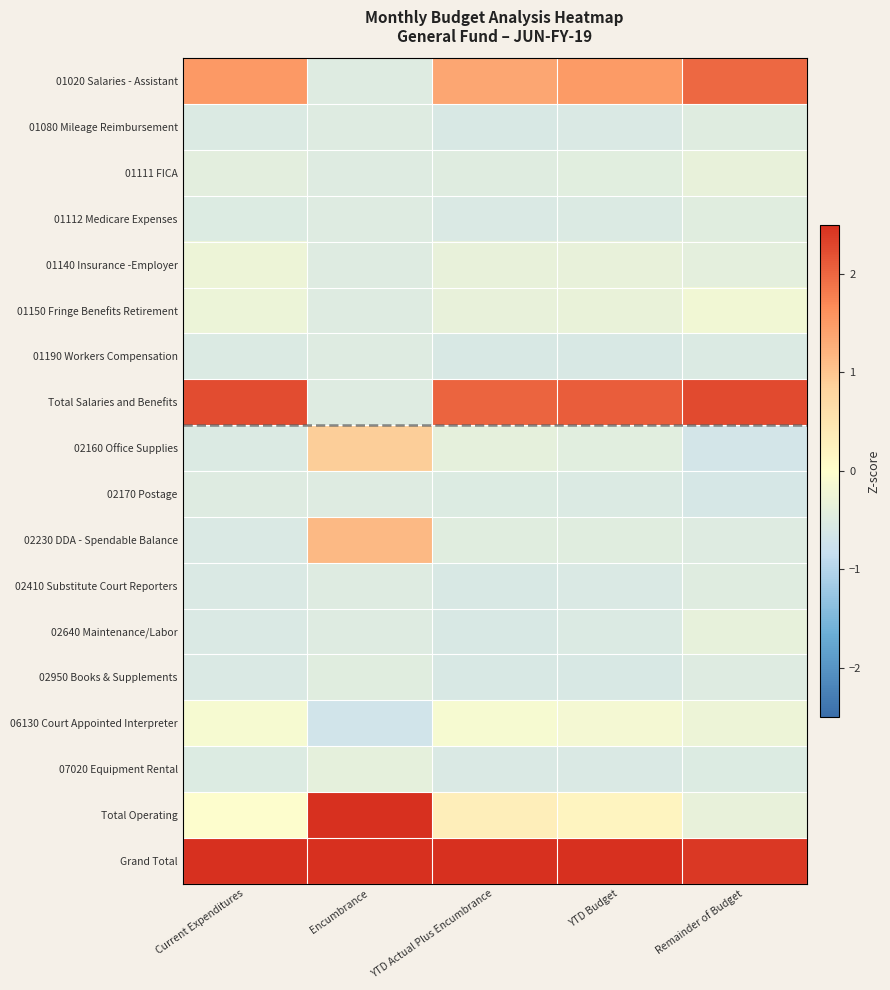

List the series in order of their peak value, highest first.

Grand Total, Total Operating, Total Salaries and Benefits, 01020 Salaries - Assistant, 02230 DDA - Spendable Balance, 02160 Office Supplies, 06130 Court Appointed Interpreter, 01150 Fringe Benefits Retirement, 01140 Insurance -Employer, 01111 FICA, 02640 Maintenance/Labor, 07020 Equipment Rental, 02950 Books & Supplements, 01112 Medicare Expenses, 01080 Mileage Reimbursement, 02410 Substitute Court Reporters, 02170 Postage, 01190 Workers Compensation